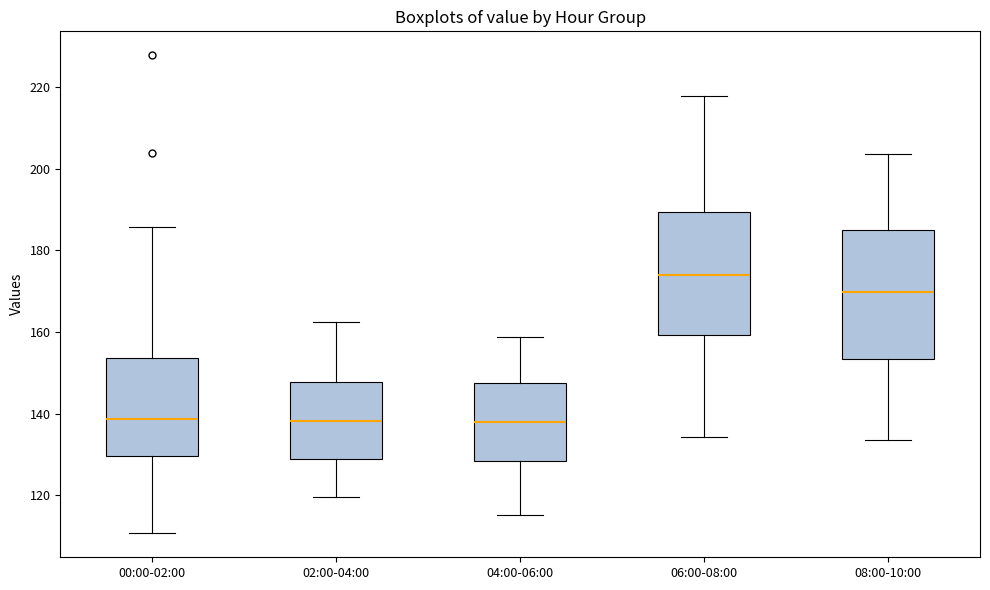

Which box's median line is the highest?

06:00-08:00